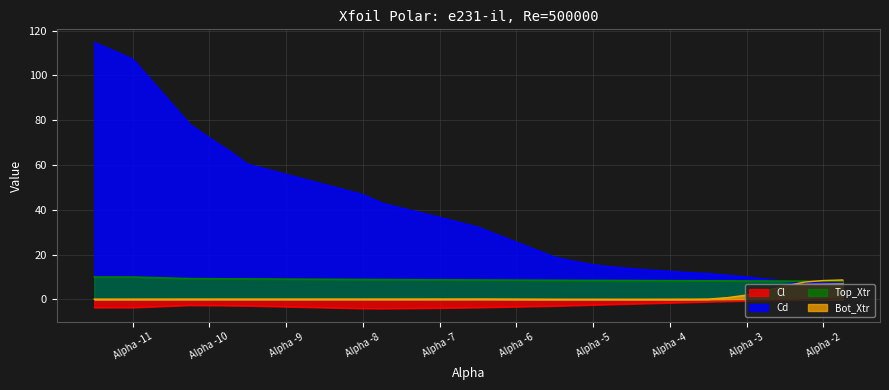

How many interior local peaks does the Bot_Xtr series have?

2